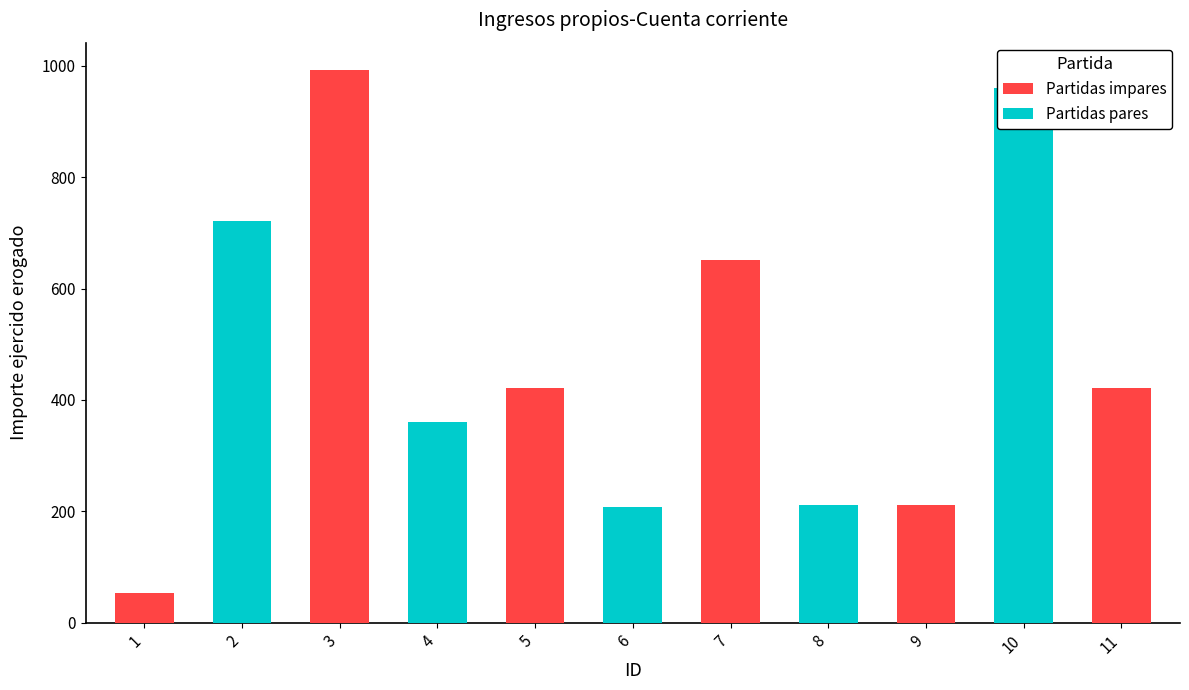

Is the value of Partidas pares at 1 greater than the value of Partidas impares at 4?

No